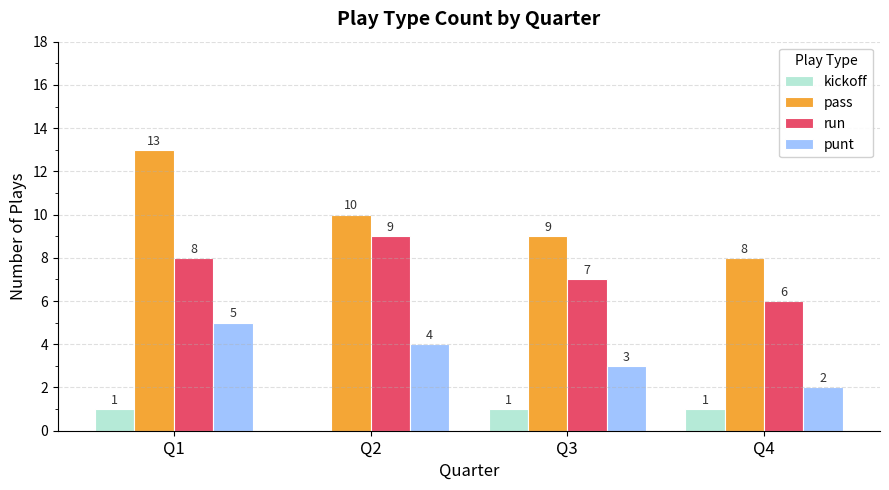

What is the average value of the punt series?

4